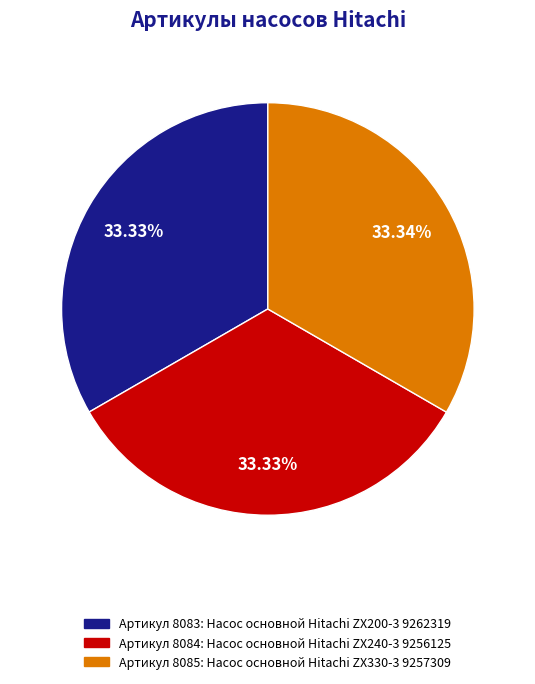

Is there a majority slice in this chart?

No